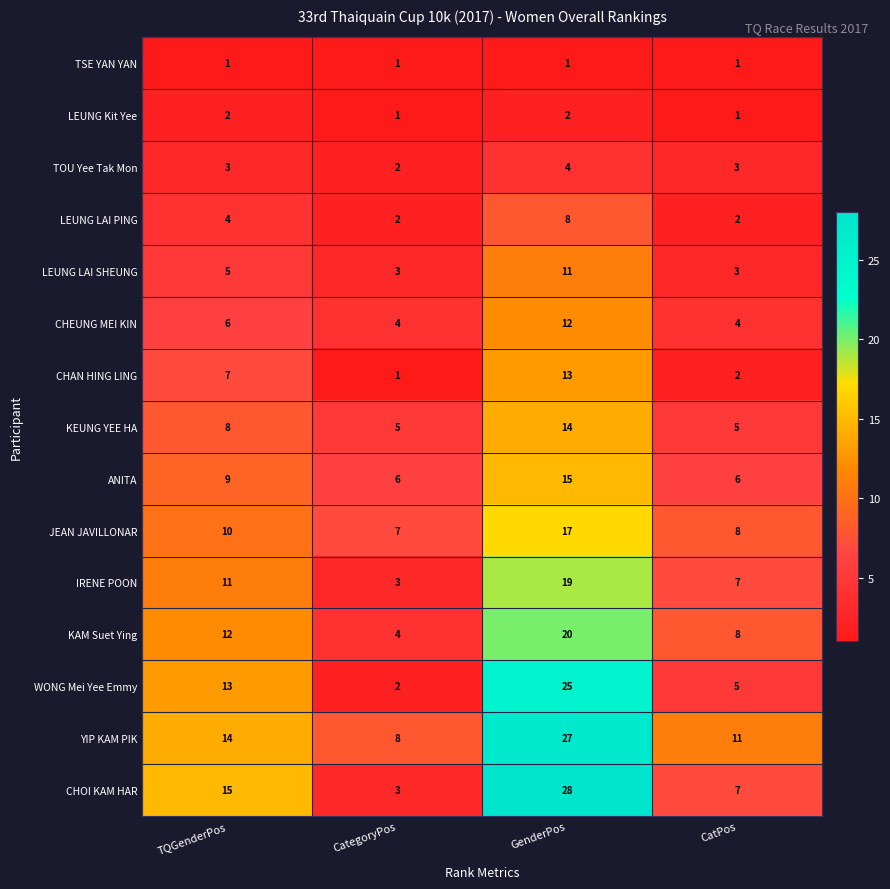

How many categories are shown in the chart?

4